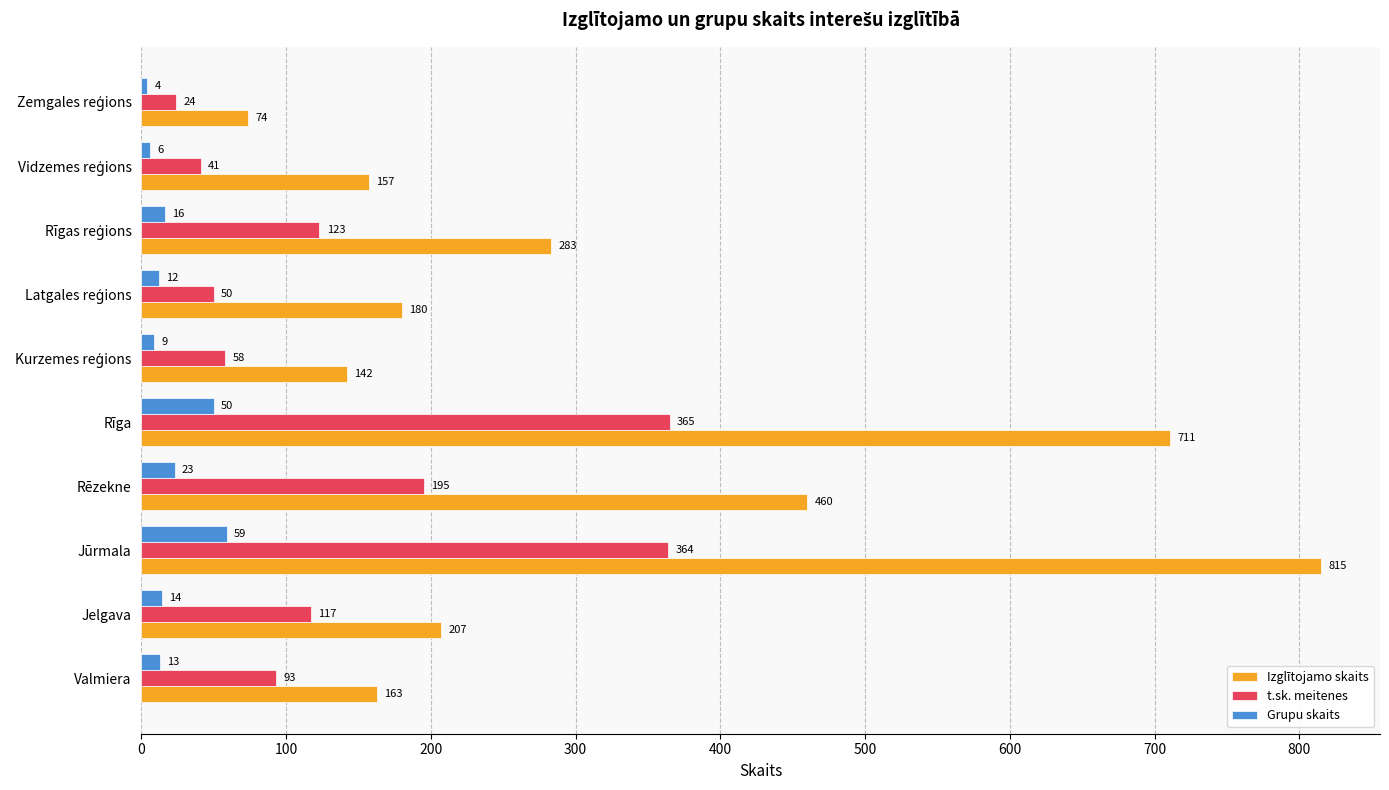

At which label is t.sk. meitenes closest to 194?

Rēzekne